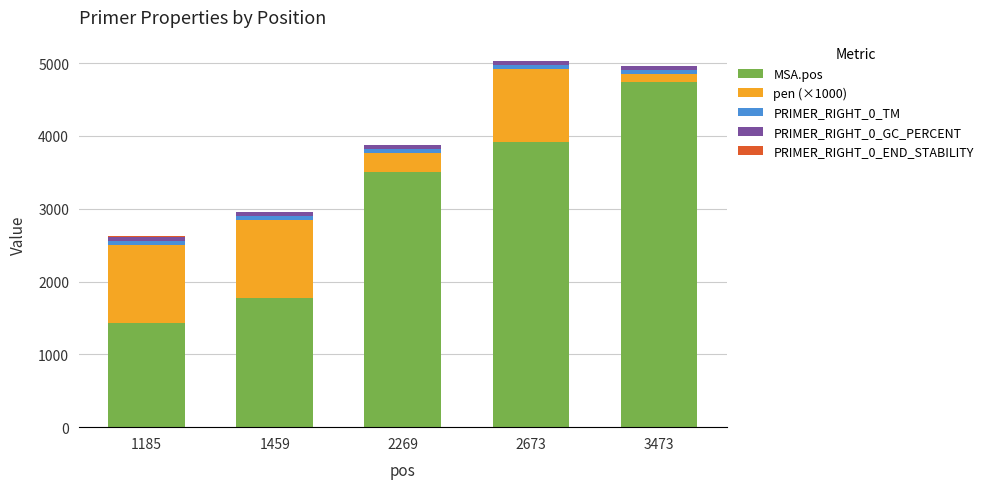

At which label is MSA.pos closest to 3085?

2269